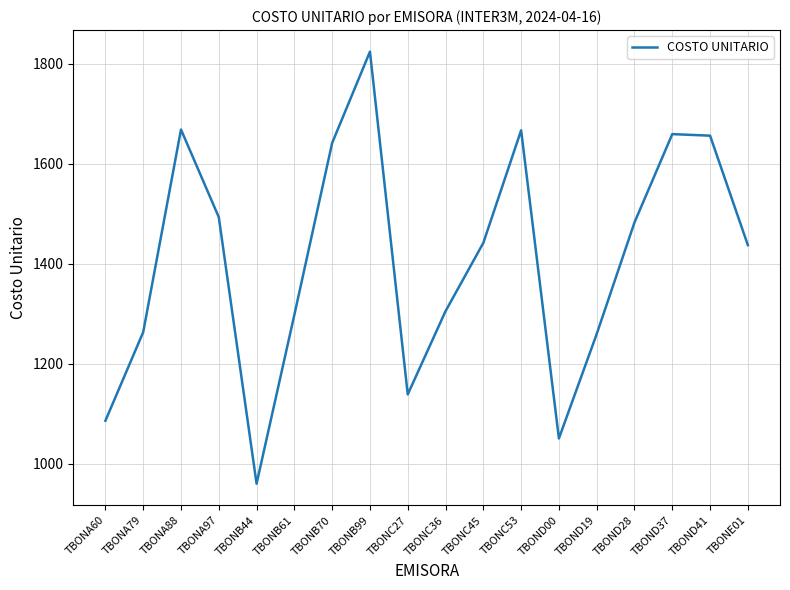

What is the smallest value displayed?

959.7